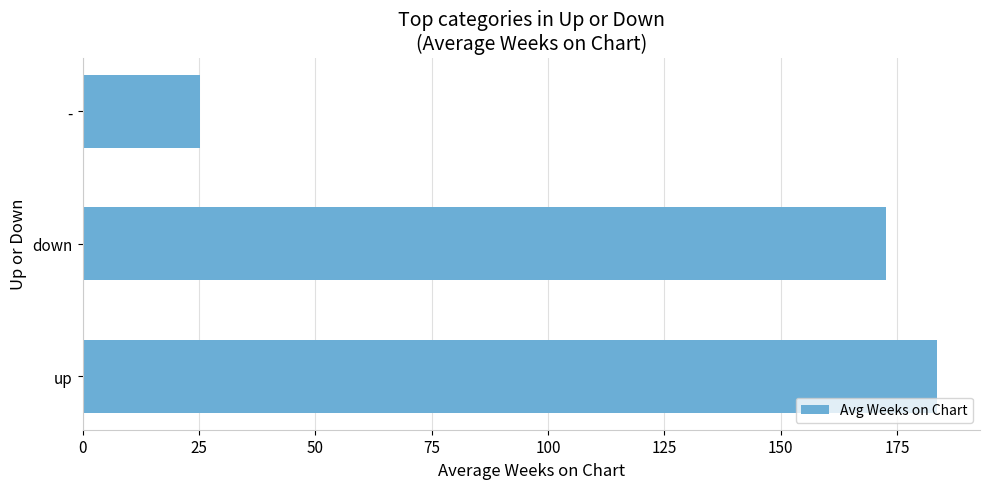

How many bars are there in total?

3